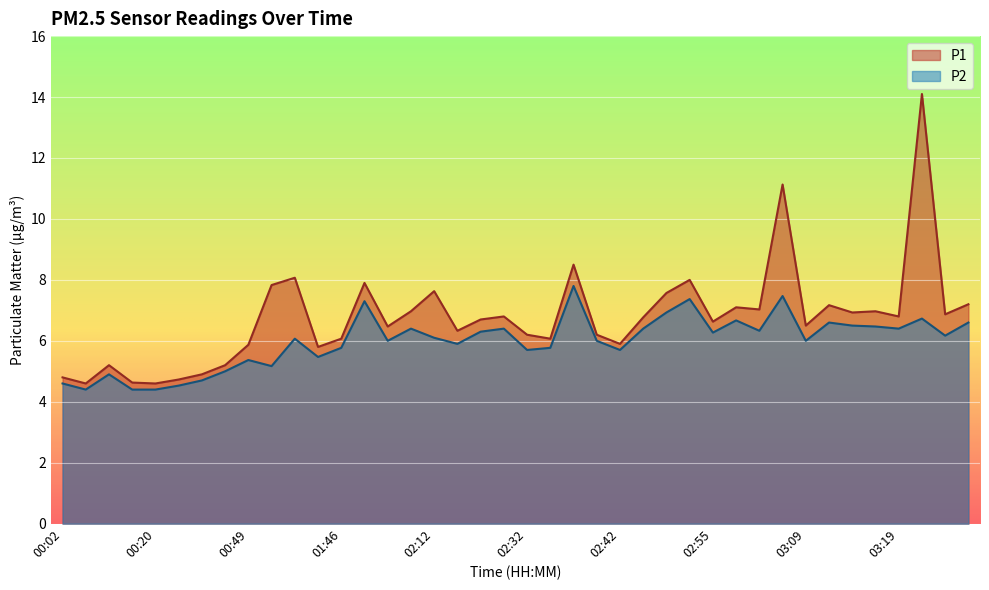

Rank the series at 00:27 from lowest to highest value.

P2, P1